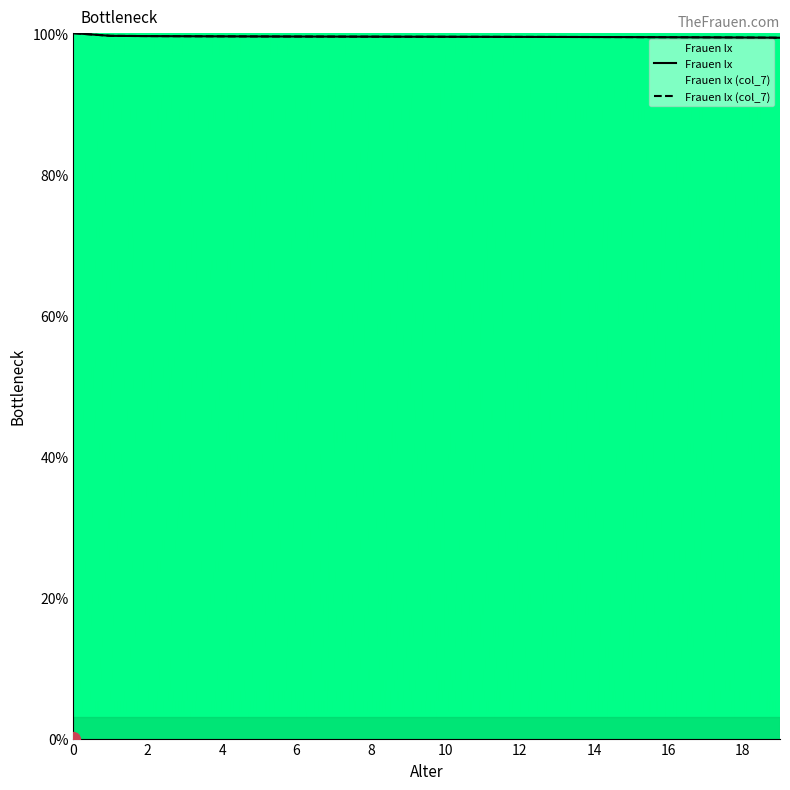

At 5, list the series in order from largest to smallest.

Frauen lx, Frauen lx (col_7)